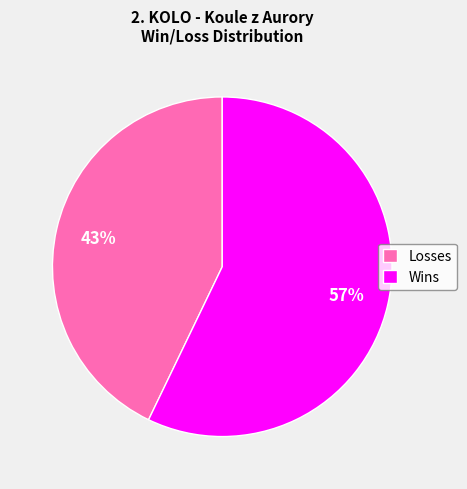

Combined, do Wins and Losses account for over 50%?

Yes